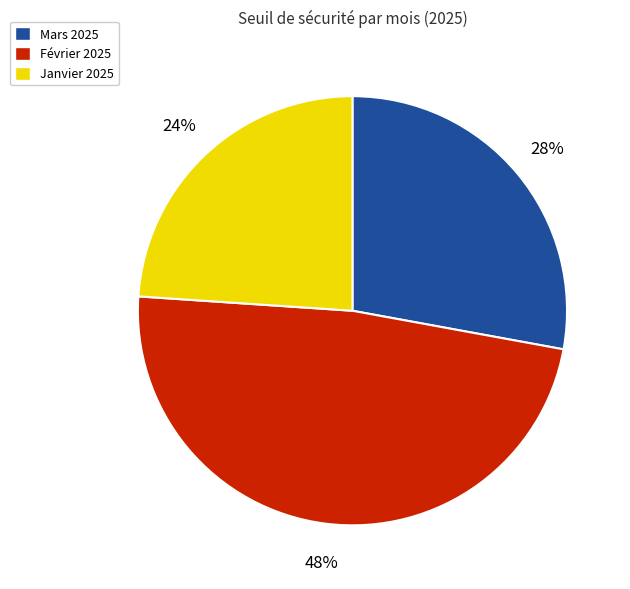

How many slices are in this pie chart?

3